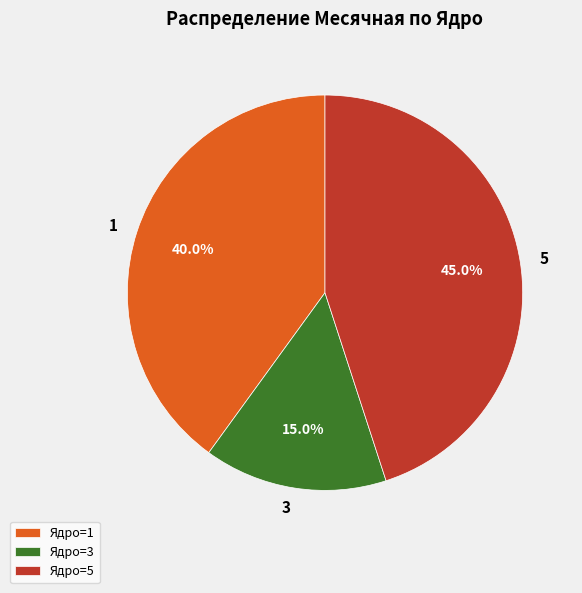

What percentage is NOT represented by Ядро=3?

85.0%